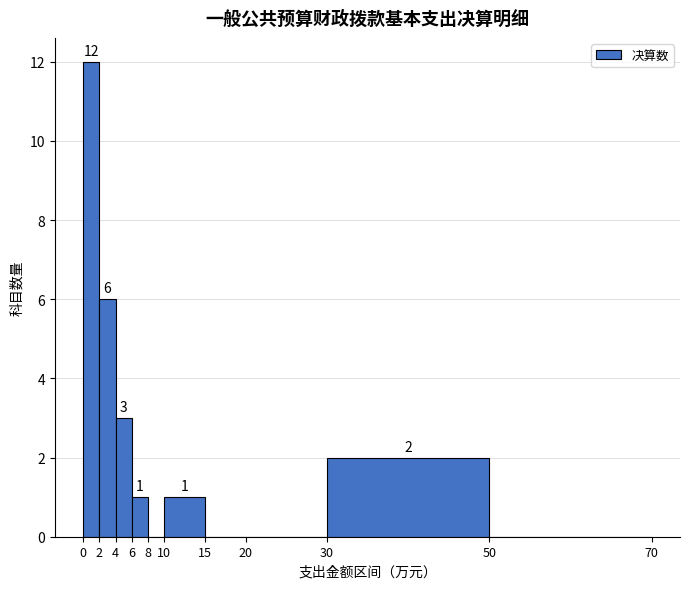

Which range on the x-axis has the tallest bar?

0 to 2